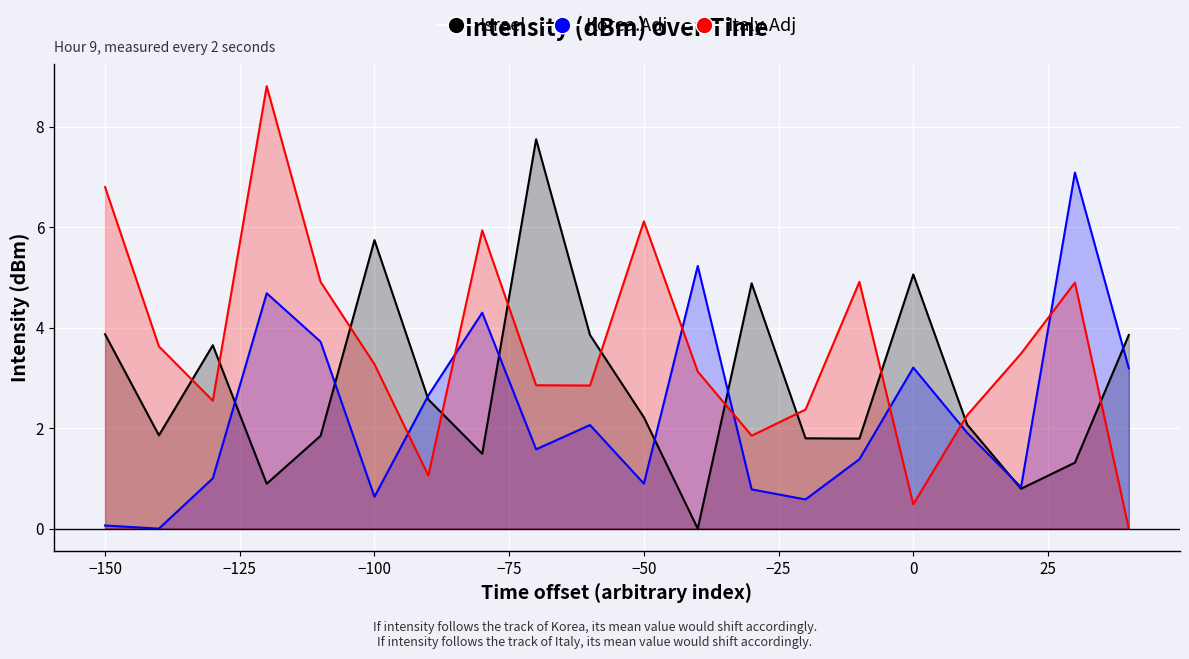

How many interior local peaks does the Italy.Adj series have?

5